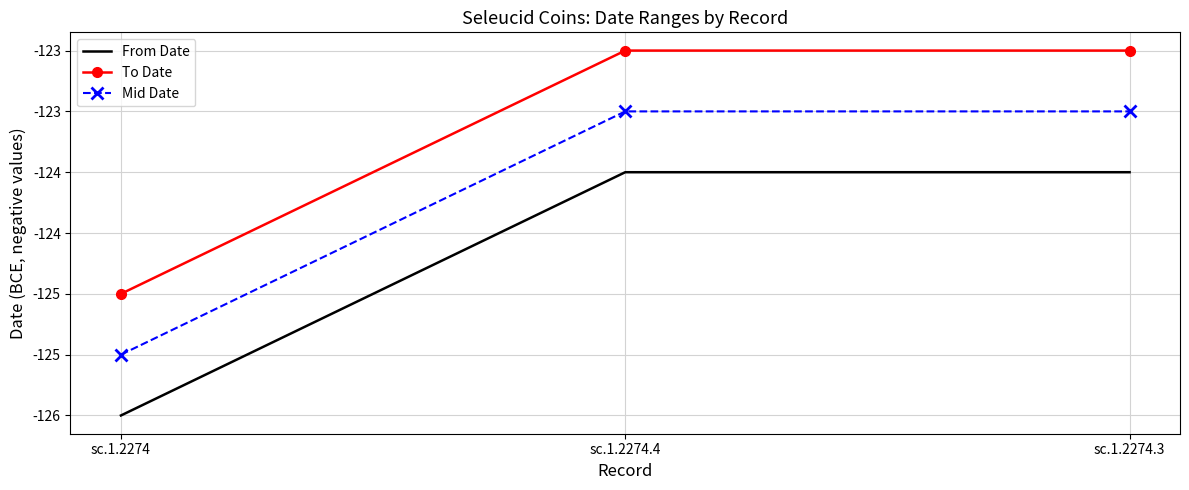

What are all the series names shown in the legend?

From Date, To Date, Mid Date